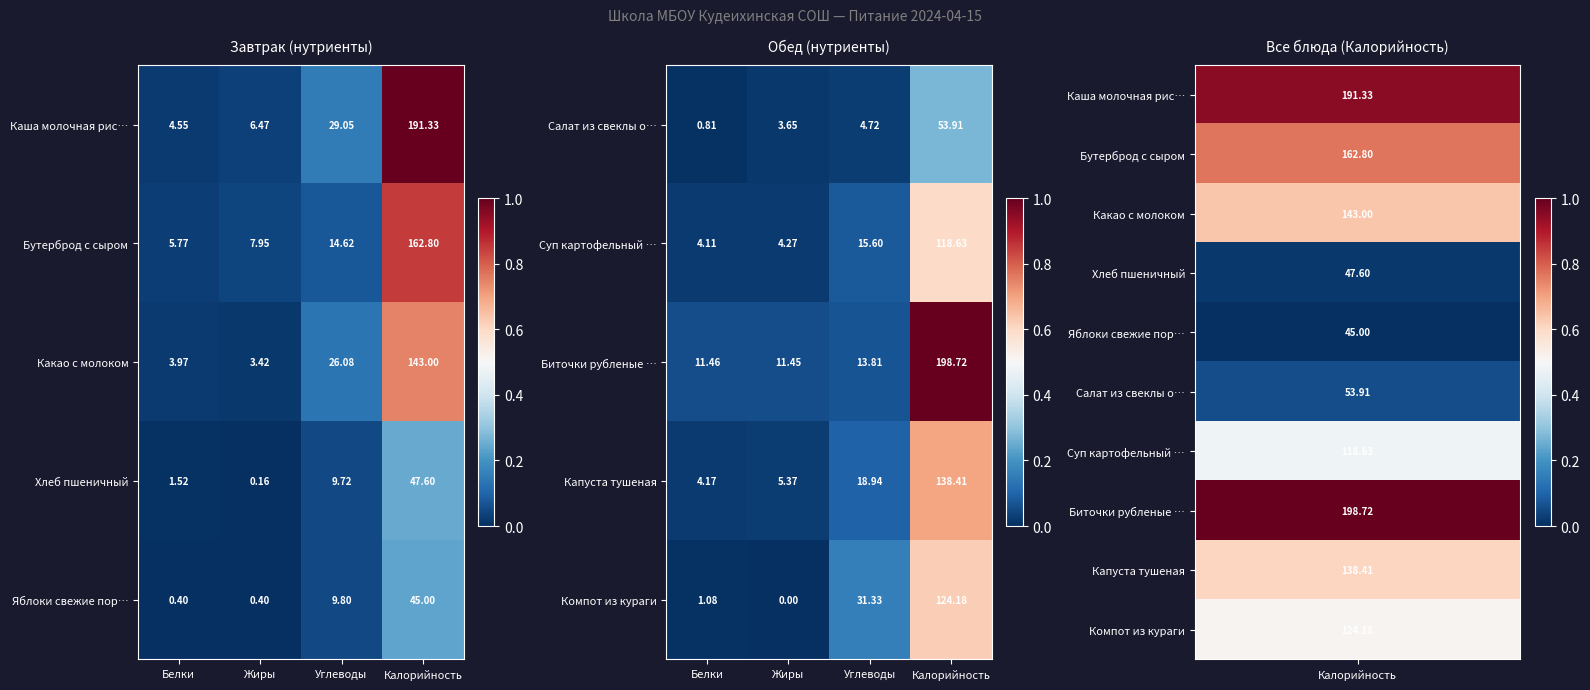

The value of Компот из кураги at Жиры is 0.0. True or false?

True